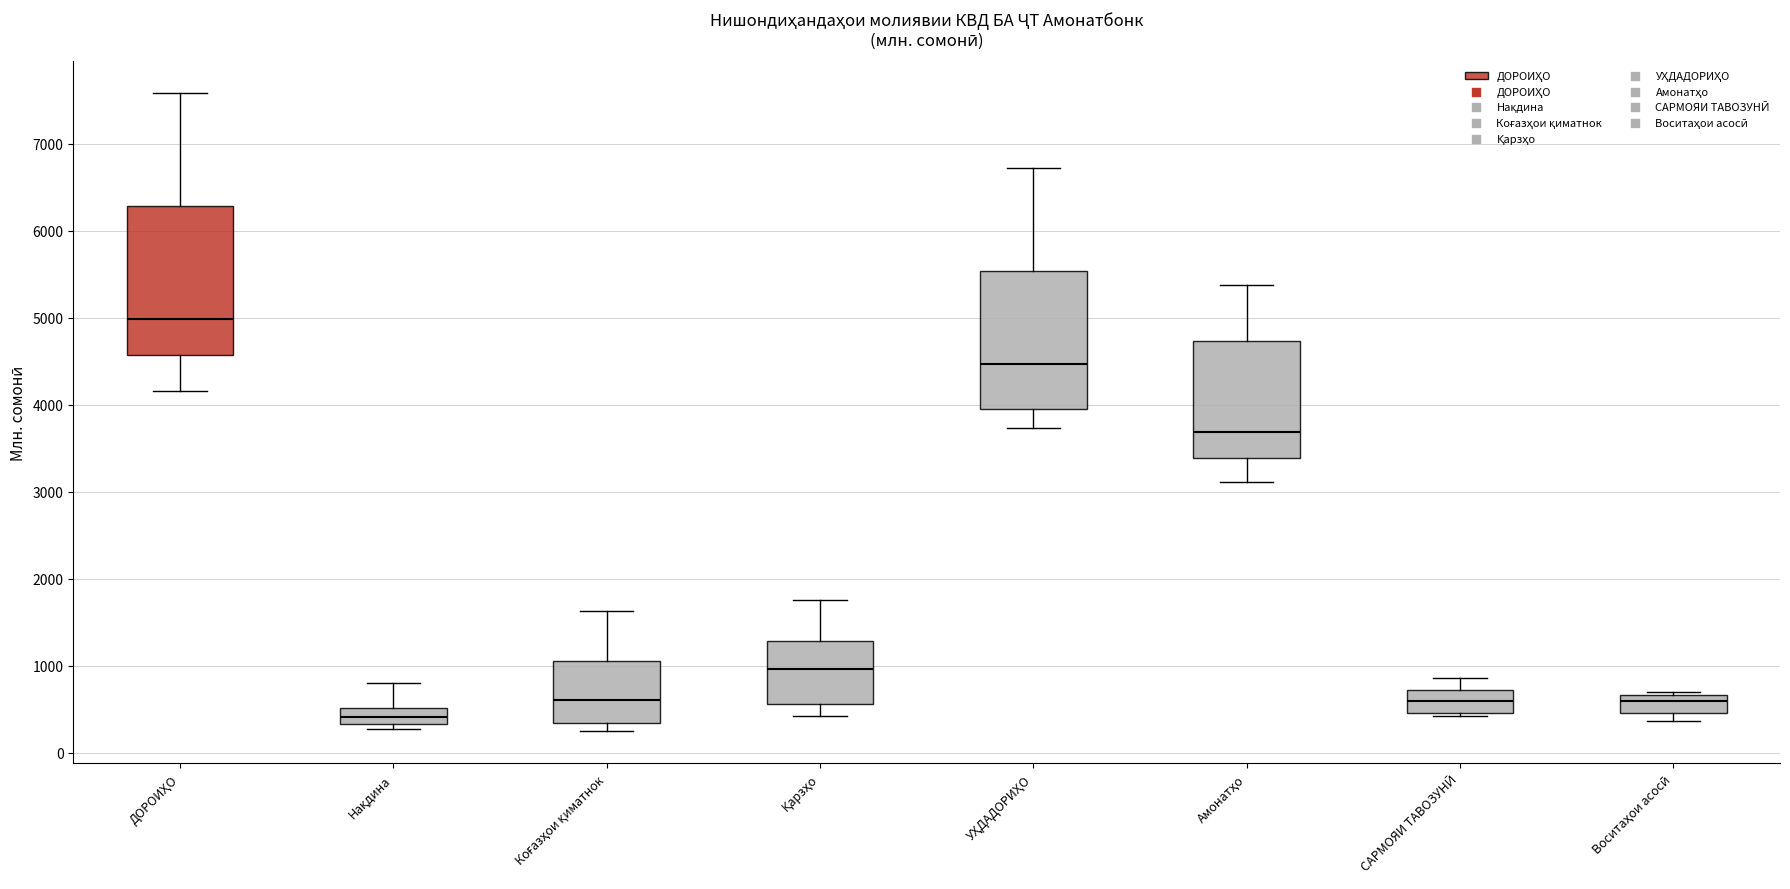

Comparing the boxes themselves (not the whiskers), which one is the tallest?

ДОРОИҲО